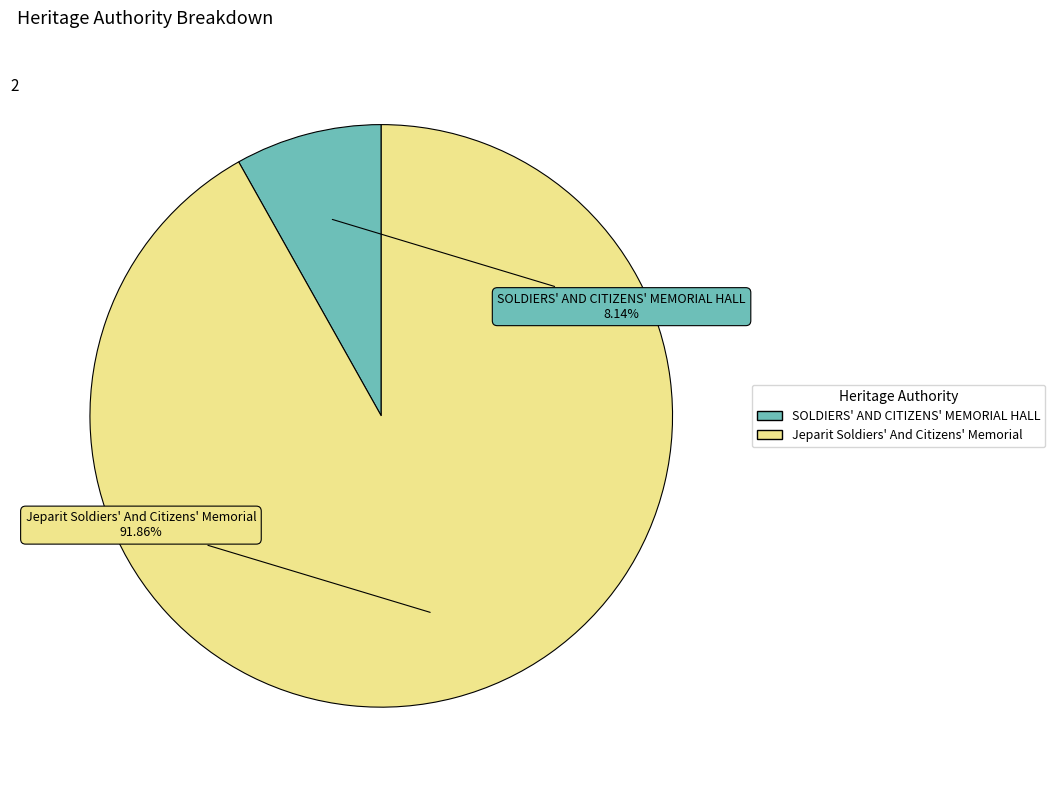

Which category has the smallest portion of the pie?

SOLDIERS' AND CITIZENS' MEMORIAL HALL